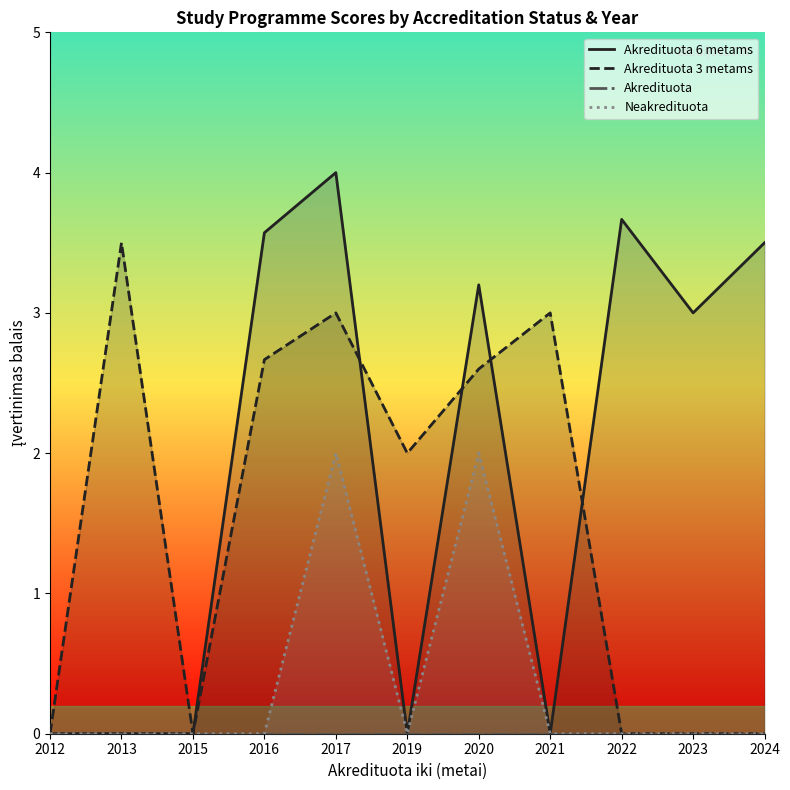

Reading left to right, what are all the values shown in this chart?

Akredituota 6 metams: 0.0	0.0	0.0	3.6	4.0	0.0	3.2	0.0	3.7	3.0	3.5
Akredituota 3 metams: 0.0	3.5	0.0	2.7	3.0	2.0	2.6	3.0	0.0	0.0	0.0
Akredituota: 0.0	0.0	0.0	0.0	0.0	0.0	0.0	0.0	0.0	0.0	0.0
Neakredituota: 0.0	0.0	0.0	0.0	2.0	0.0	2.0	0.0	0.0	0.0	0.0